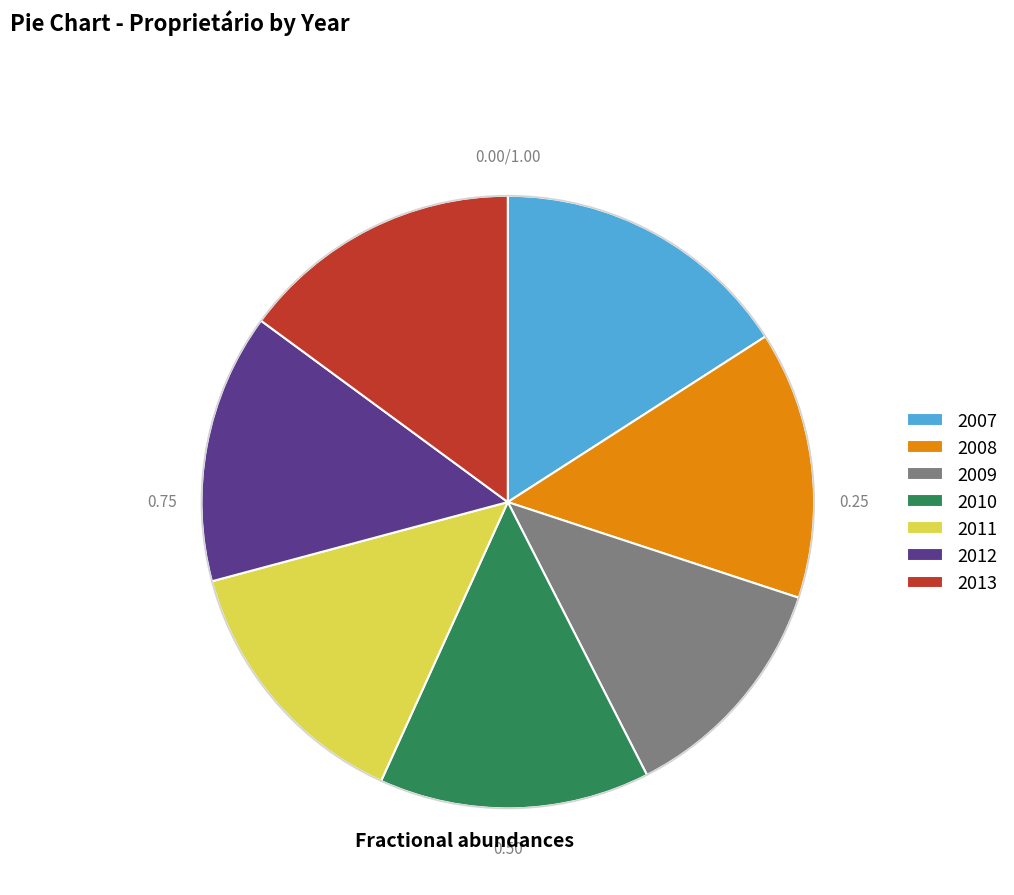

How many segments does this pie chart have?

7